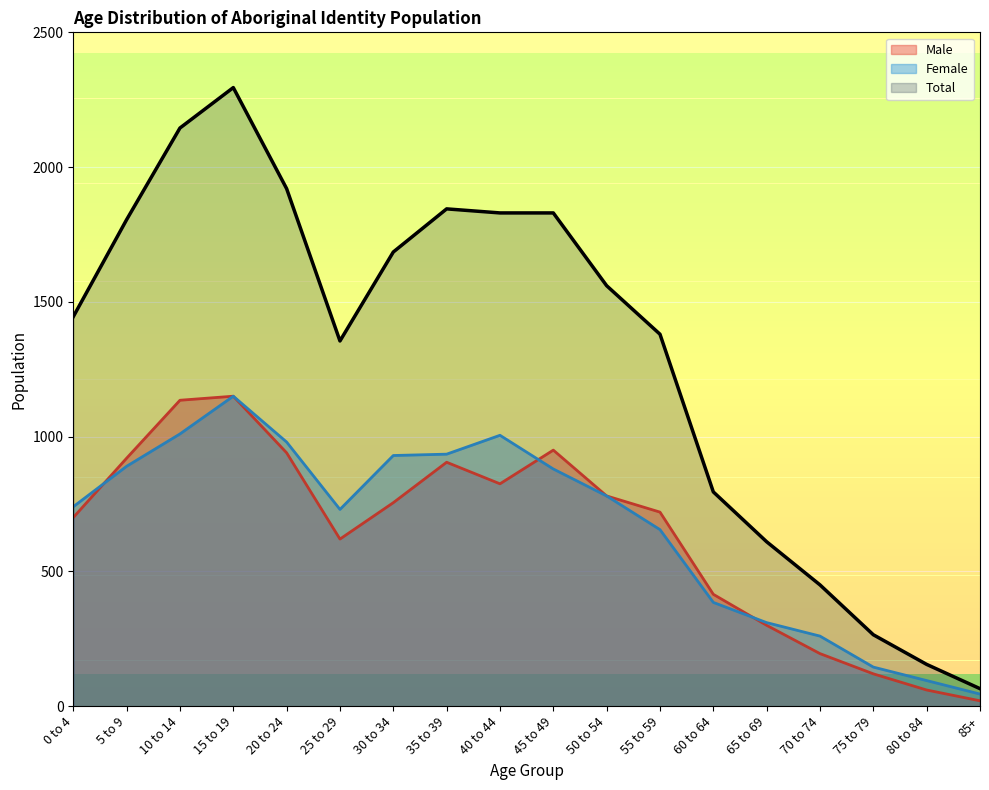

True or false: Male (line) and Total (line) intersect in this chart.

False